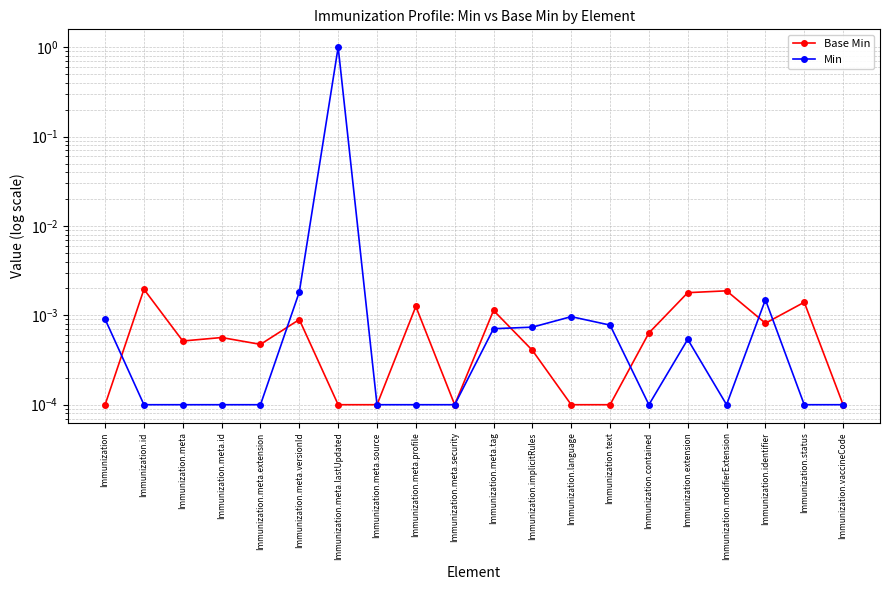

How many intersections are there between Base Min and Min?

6